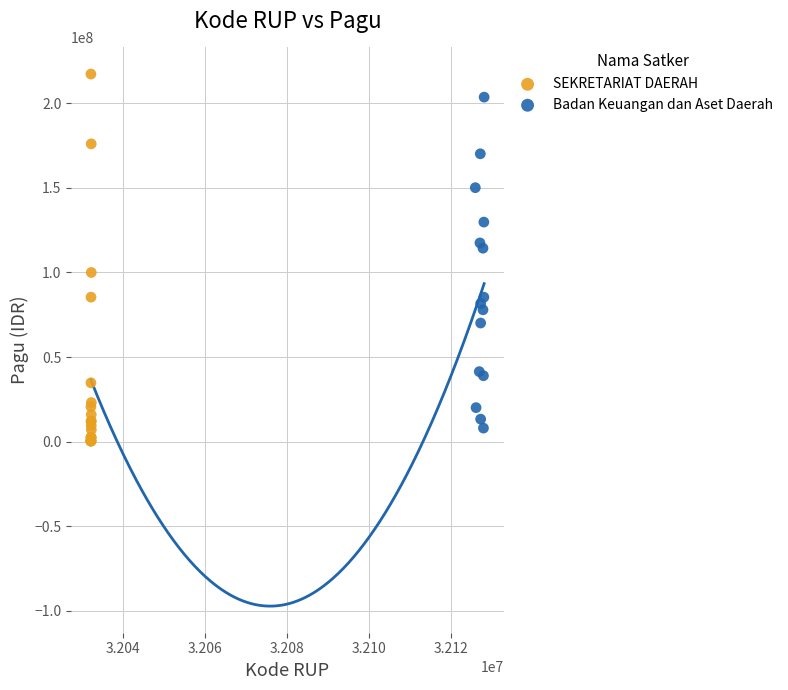

Which series has the largest Y range (max minus min)?

SEKRETARIAT DAERAH